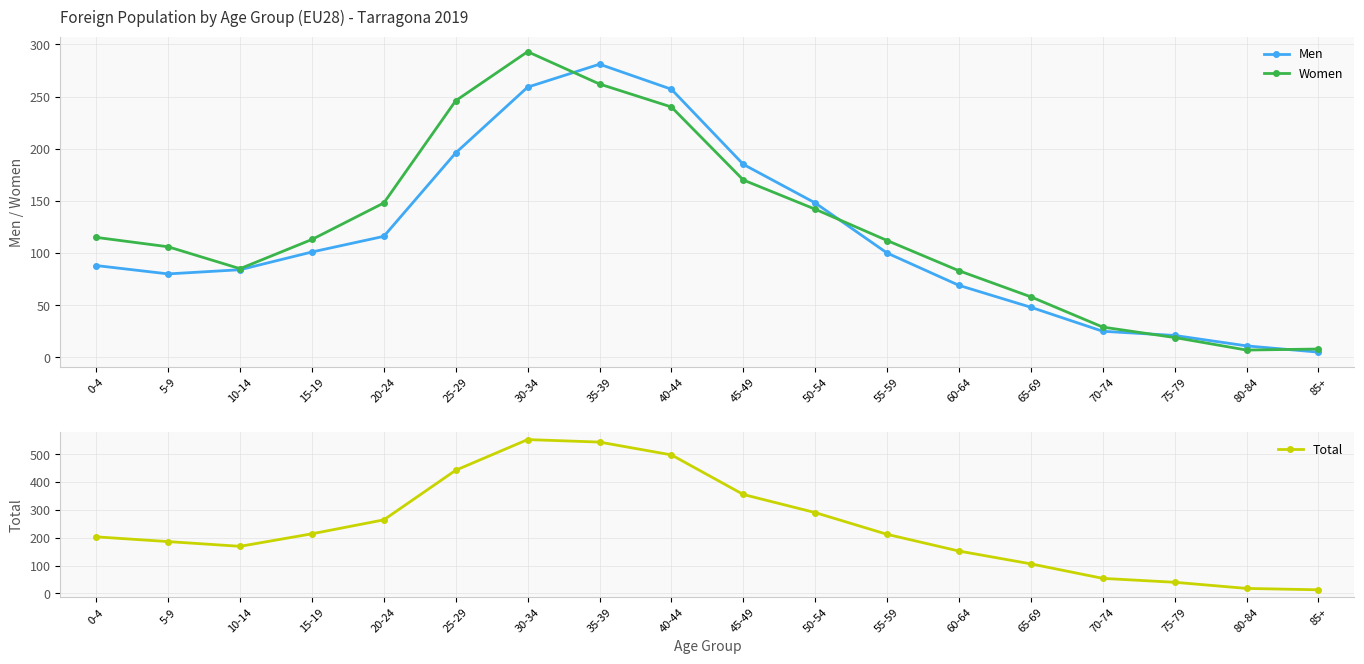

Which series has the largest total across all categories?

Total